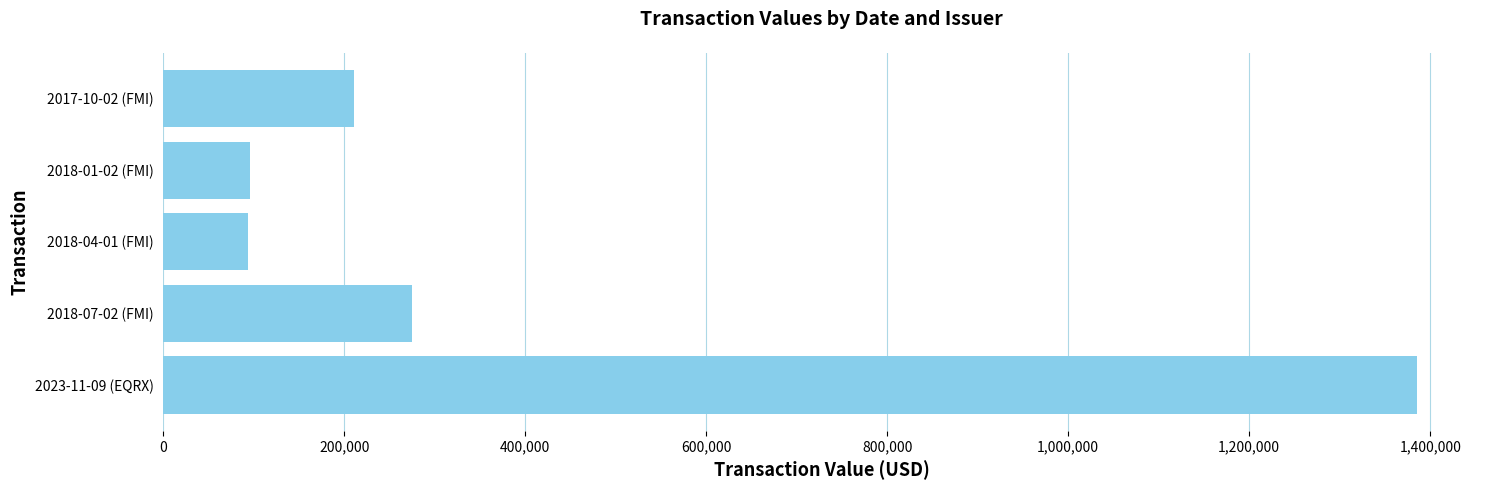

What is the maximum value shown in the chart?

1385668